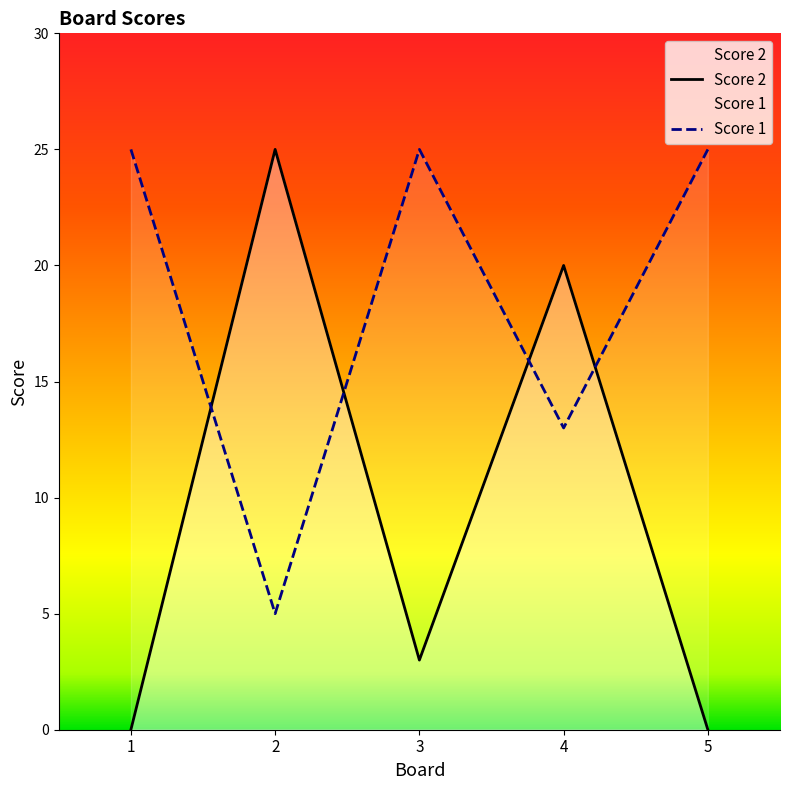

Which label corresponds to the largest value in the chart?

2